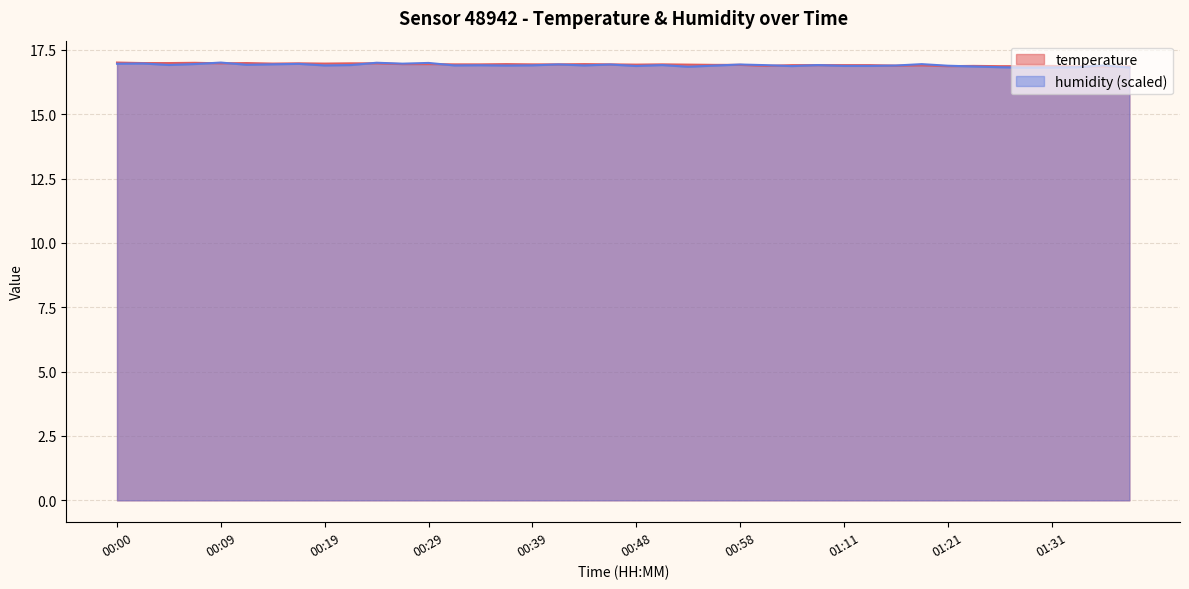

At which category does humidity reach its first local peak?

00:02